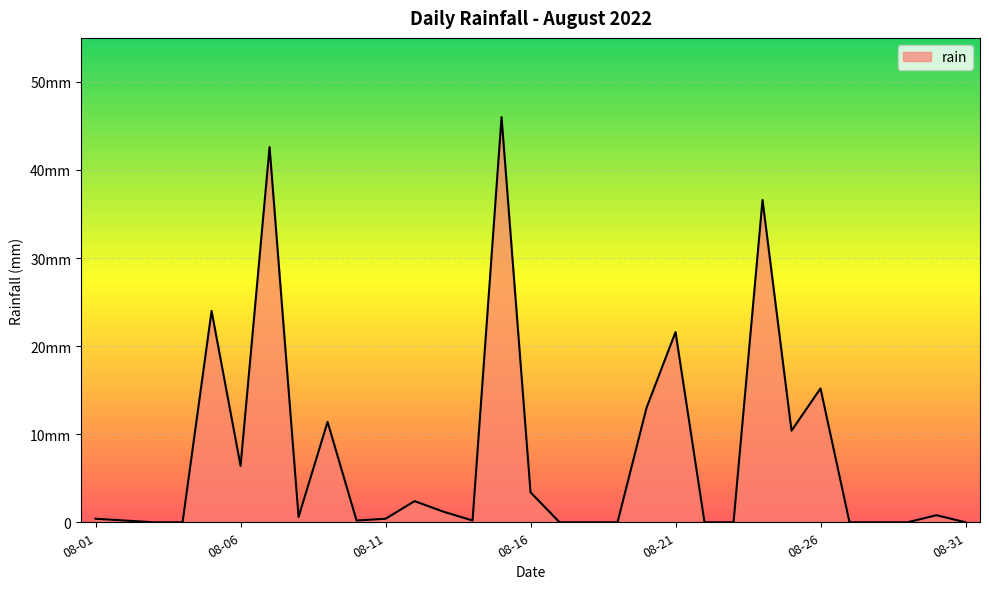

Does the chart have visible grid lines?

Yes